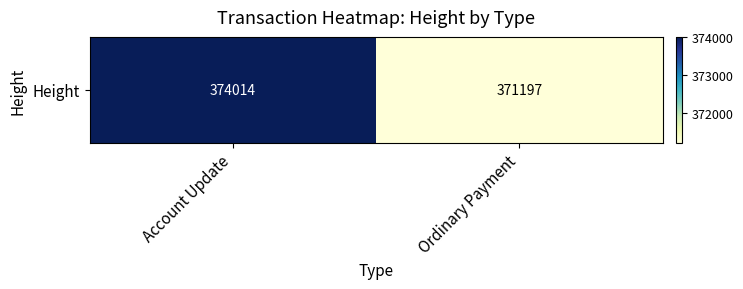

What is the difference between the values at Ordinary Payment and Account Update?

2817